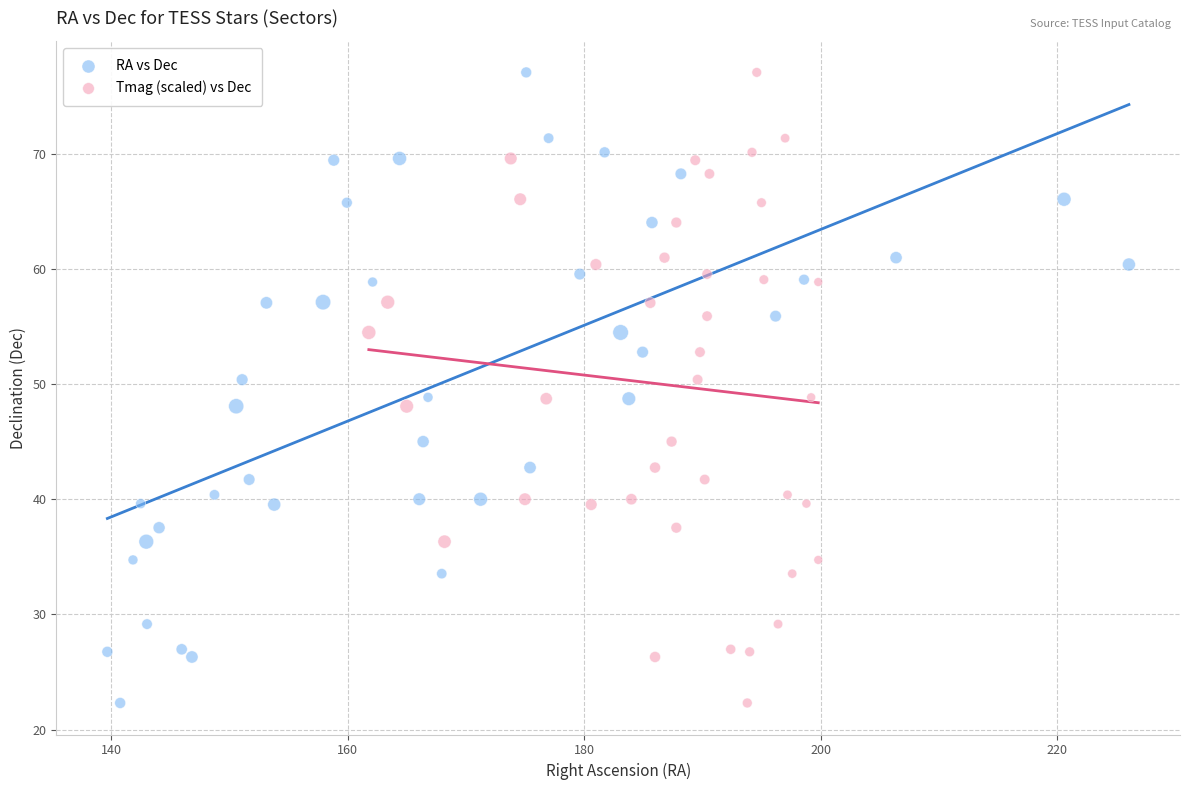

What are all the series names shown in the legend?

RA vs Dec, Tmag (scaled) vs Dec